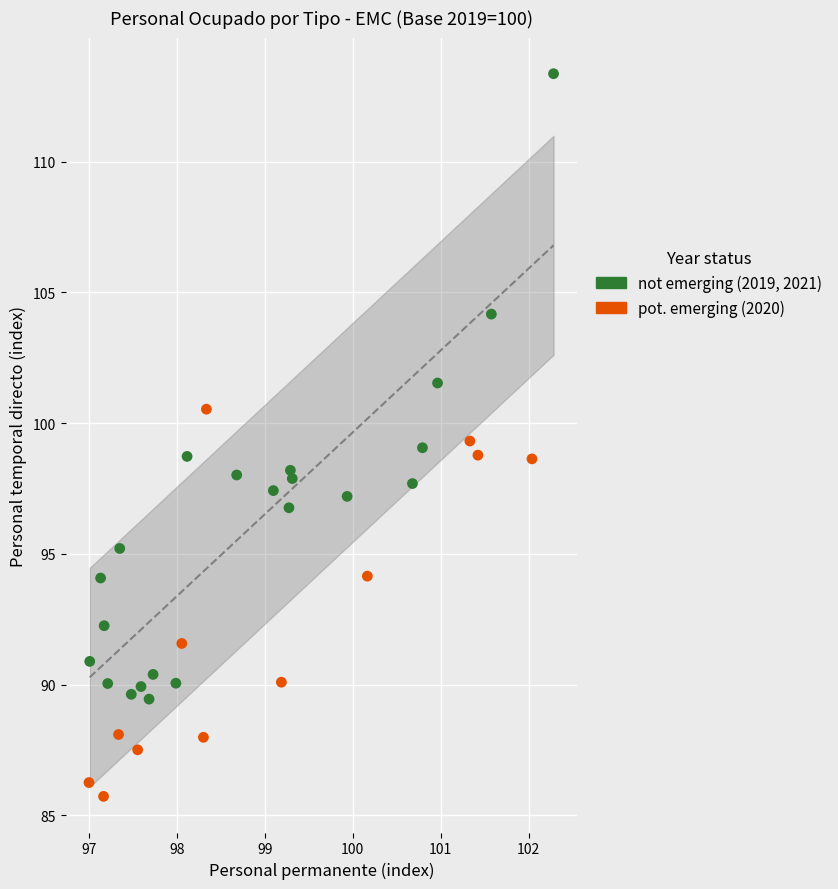

Which series reaches the maximum Y coordinate?

not emerging (2019, 2021)